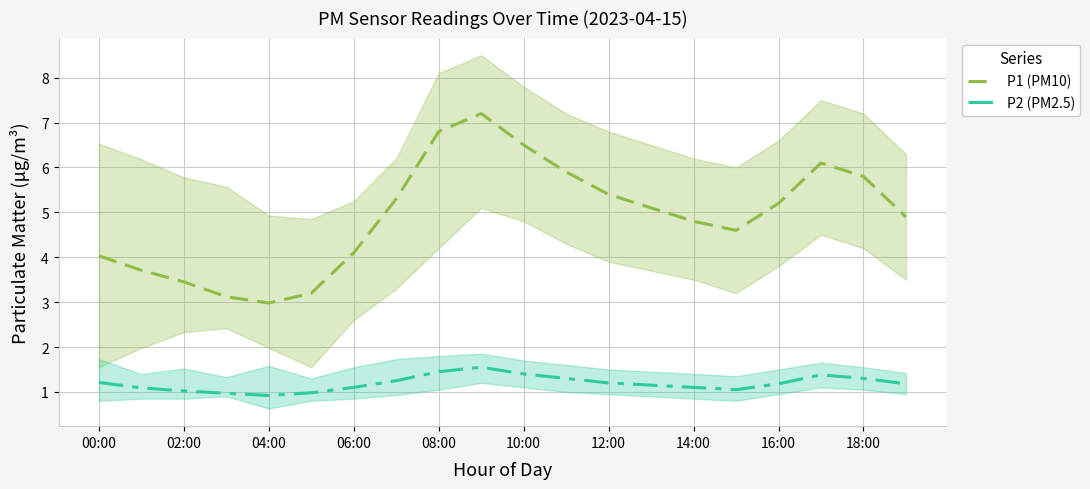

What is the difference between the second highest and minimum values in the P1 (PM10) series?

3.8